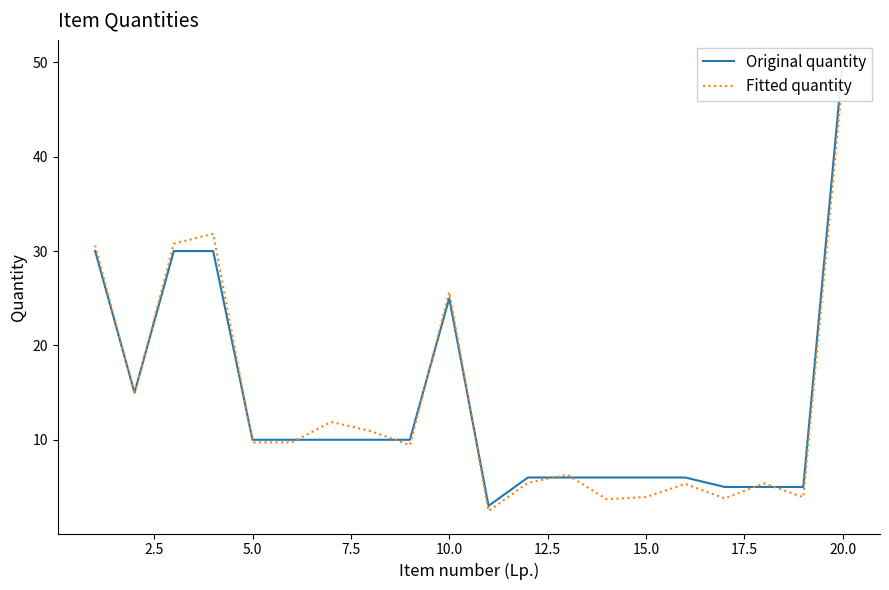

What is the average value of the Fitted quantity series?

13.7